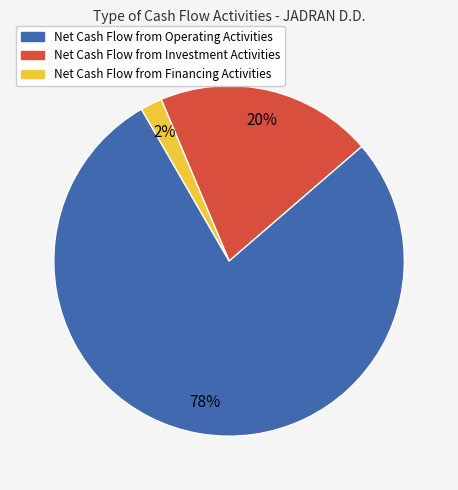

To the nearest percent, what is the combined percentage of Net Cash Flow from Financing Activities and Net Cash Flow from Operating Activities?

80%